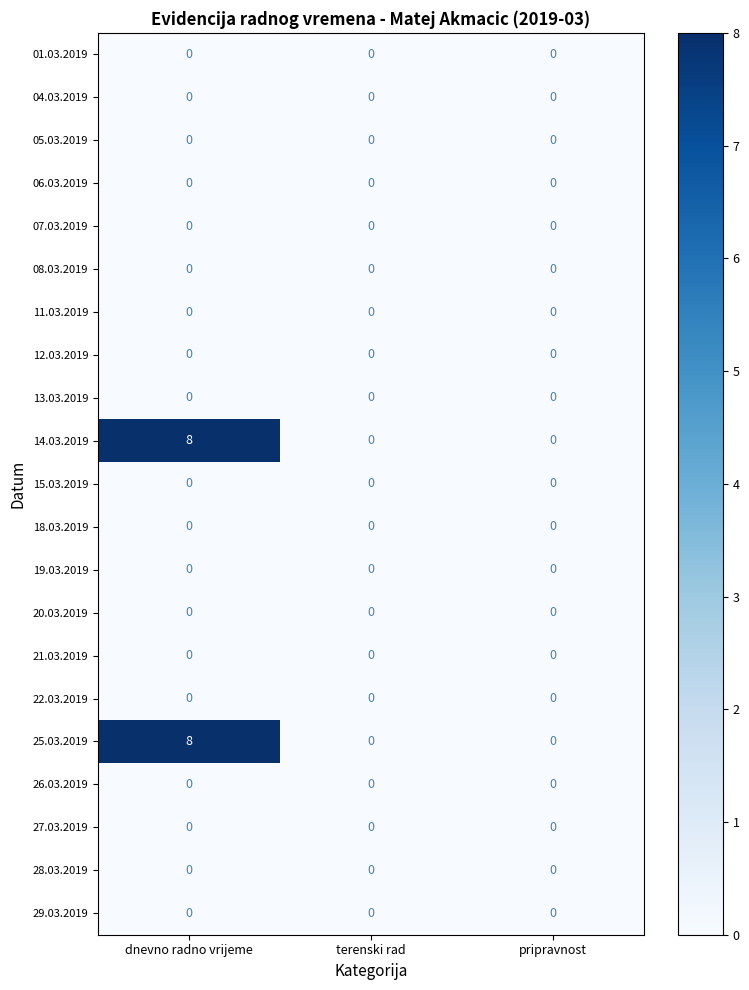

Count the number of data series in this chart.

21